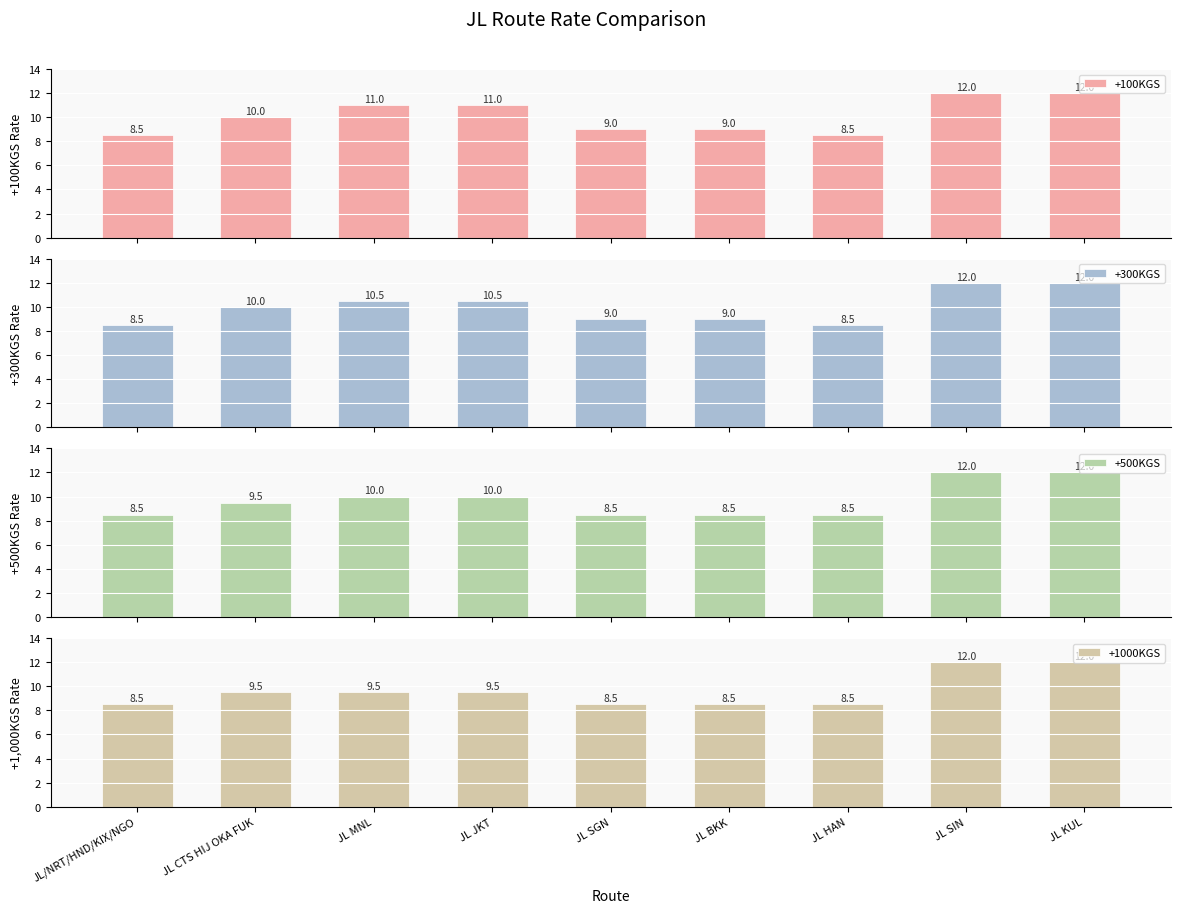

Reading left to right, list all the values displayed in this chart.

+100KGS: 8.5	10.0	11.0	11.0	9.0	9.0	8.5	12.0	12.0
+300KGS: 8.5	10.0	10.5	10.5	9.0	9.0	8.5	12.0	12.0
+500KGS: 8.5	9.5	10.0	10.0	8.5	8.5	8.5	12.0	12.0
+1000KGS: 8.5	9.5	9.5	9.5	8.5	8.5	8.5	12.0	12.0